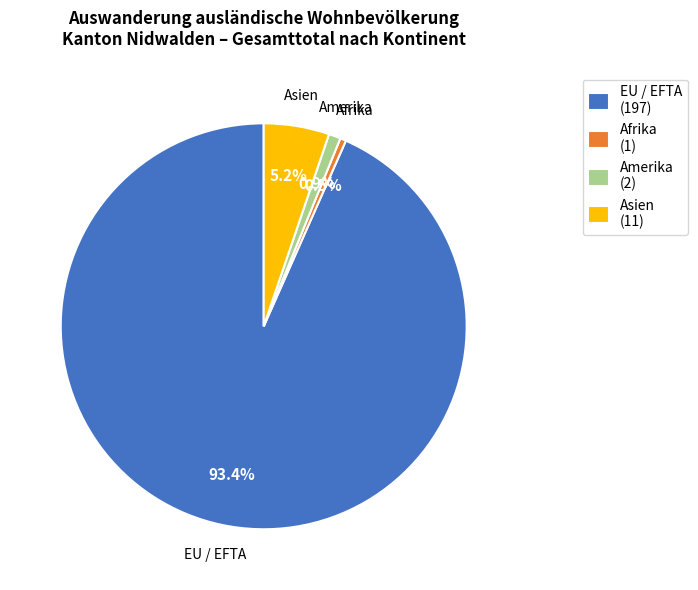

Between Afrika and Asien, which is larger?

Asien